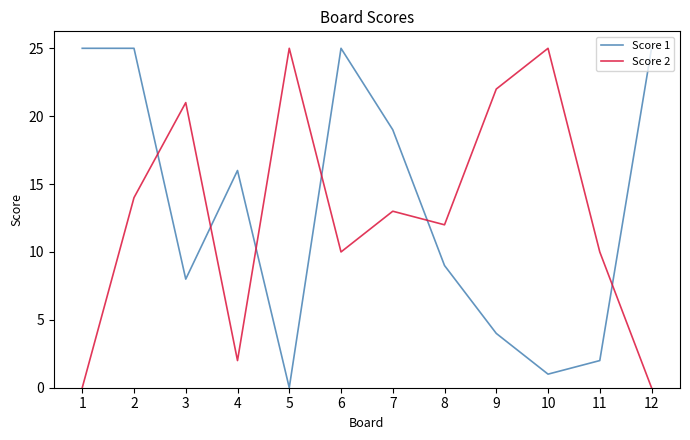

What is the total value across all series at 4?

18